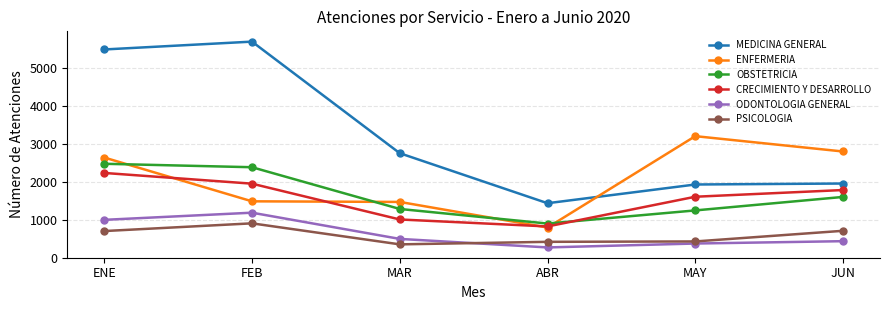

True or false: CRECIMIENTO Y DESARROLLO has a value of 2472 at JUN.

False